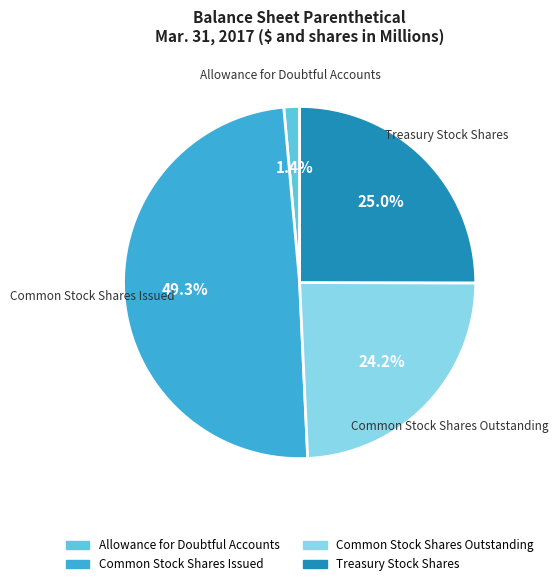

To the nearest percent, what portion does Treasury Stock Shares represent?

25%